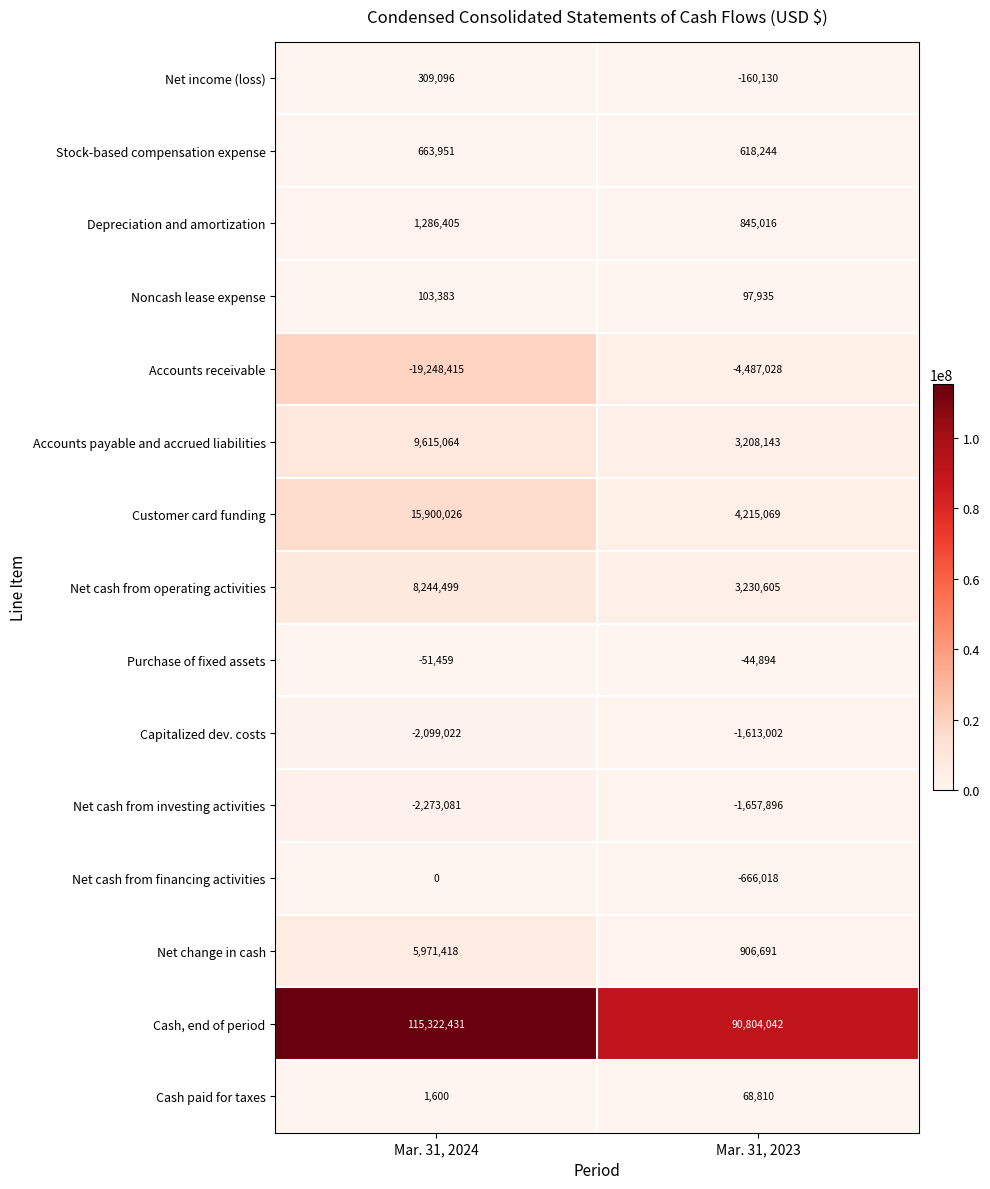

Reading left to right, transcribe all the data shown in this chart.

Net income (loss): Mar. 31, 2024=309096	Mar. 31, 2023=-160130
Stock-based compensation expense: Mar. 31, 2024=663951	Mar. 31, 2023=618244
Depreciation and amortization: Mar. 31, 2024=1286405	Mar. 31, 2023=845016
Noncash lease expense: Mar. 31, 2024=103383	Mar. 31, 2023=97935
Accounts receivable: Mar. 31, 2024=-19248415	Mar. 31, 2023=-4487028
Accounts payable and accrued liabilities: Mar. 31, 2024=9615064	Mar. 31, 2023=3208143
Customer card funding: Mar. 31, 2024=15900026	Mar. 31, 2023=4215069
Net cash from operating activities: Mar. 31, 2024=8244499	Mar. 31, 2023=3230605
Purchase of fixed assets: Mar. 31, 2024=-51459	Mar. 31, 2023=-44894
Capitalized dev. costs: Mar. 31, 2024=-2099022	Mar. 31, 2023=-1613002
Net cash from investing activities: Mar. 31, 2024=-2273081	Mar. 31, 2023=-1657896
Net cash from financing activities: Mar. 31, 2024=0	Mar. 31, 2023=-666018
Net change in cash: Mar. 31, 2024=5971418	Mar. 31, 2023=906691
Cash, end of period: Mar. 31, 2024=115322431	Mar. 31, 2023=90804042
Cash paid for taxes: Mar. 31, 2024=1600	Mar. 31, 2023=68810